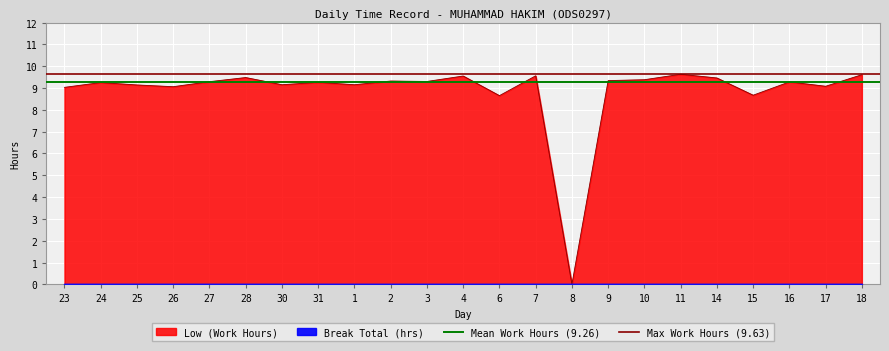

Is the value of Mean Work Hours (9.26) at 24 greater than the value of Max Work Hours (9.63) at 23?

No